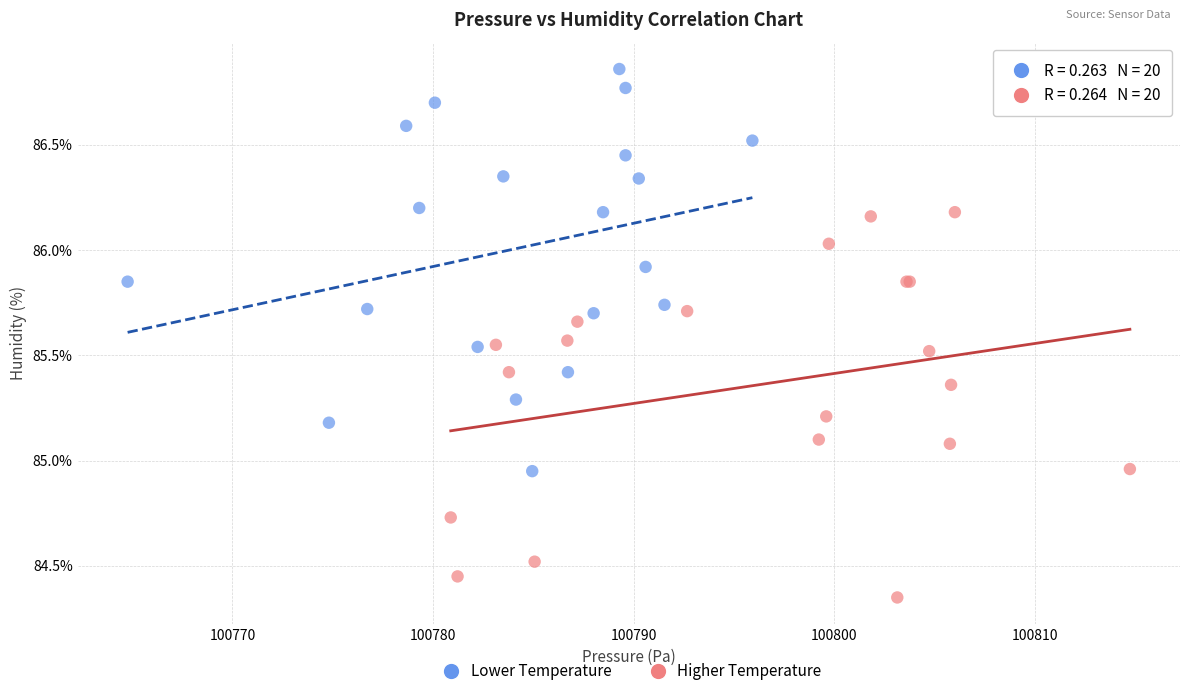

Which series has the largest Y range (max minus min)?

Lower Temperature